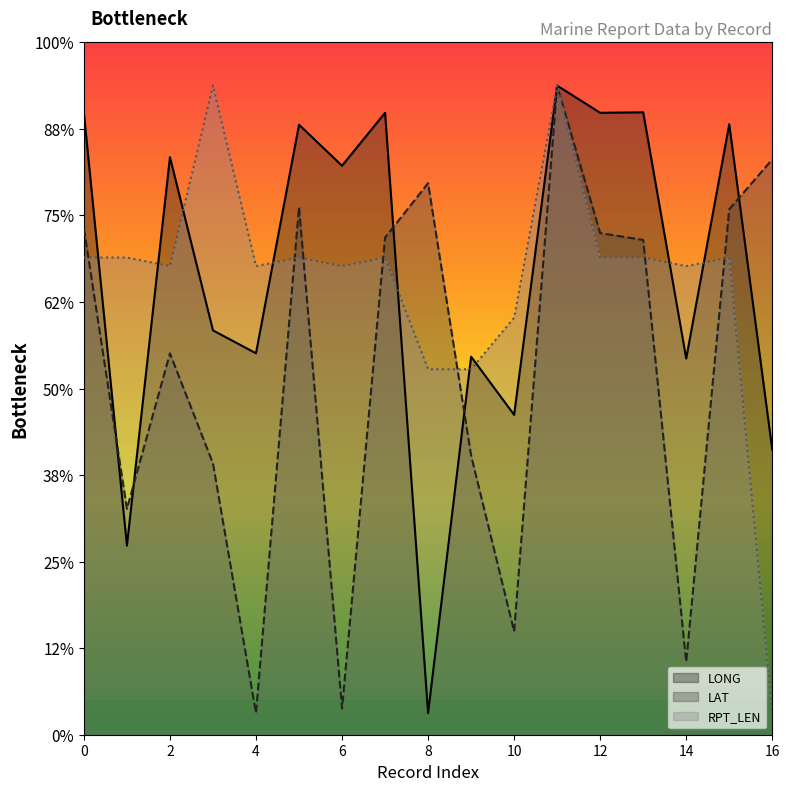

True or false: RPT_LEN has a value of 2.4 at 16.

False